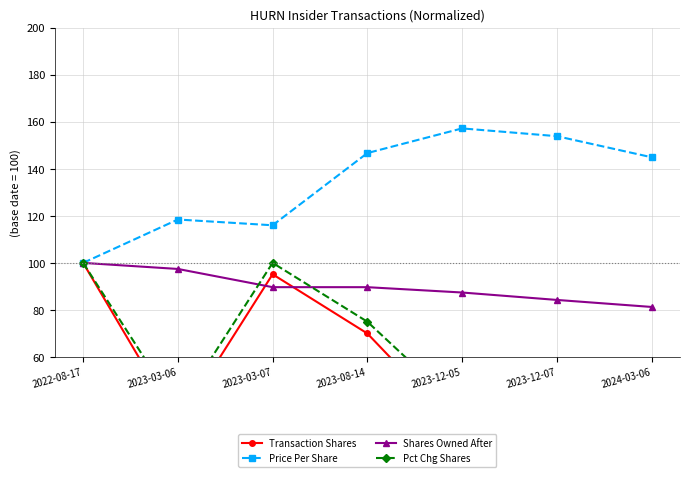

True or false: Price Per Share and Pct Chg Shares cross at least once.

False